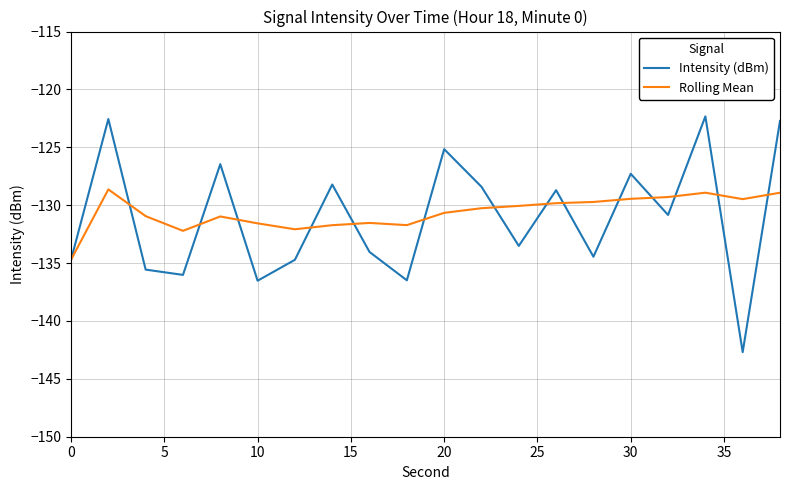

What is the maximum value shown in the chart?

-122.3